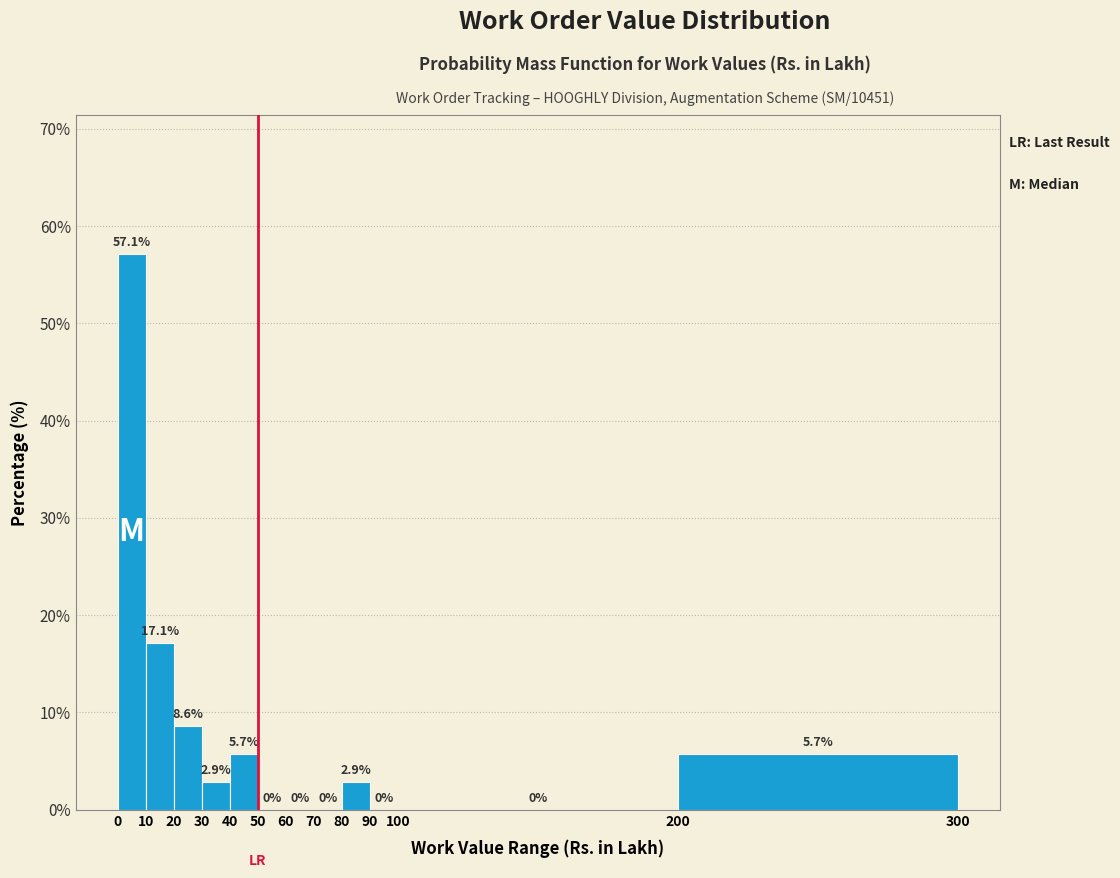

Which range on the x-axis has the tallest bar?

0 to 10